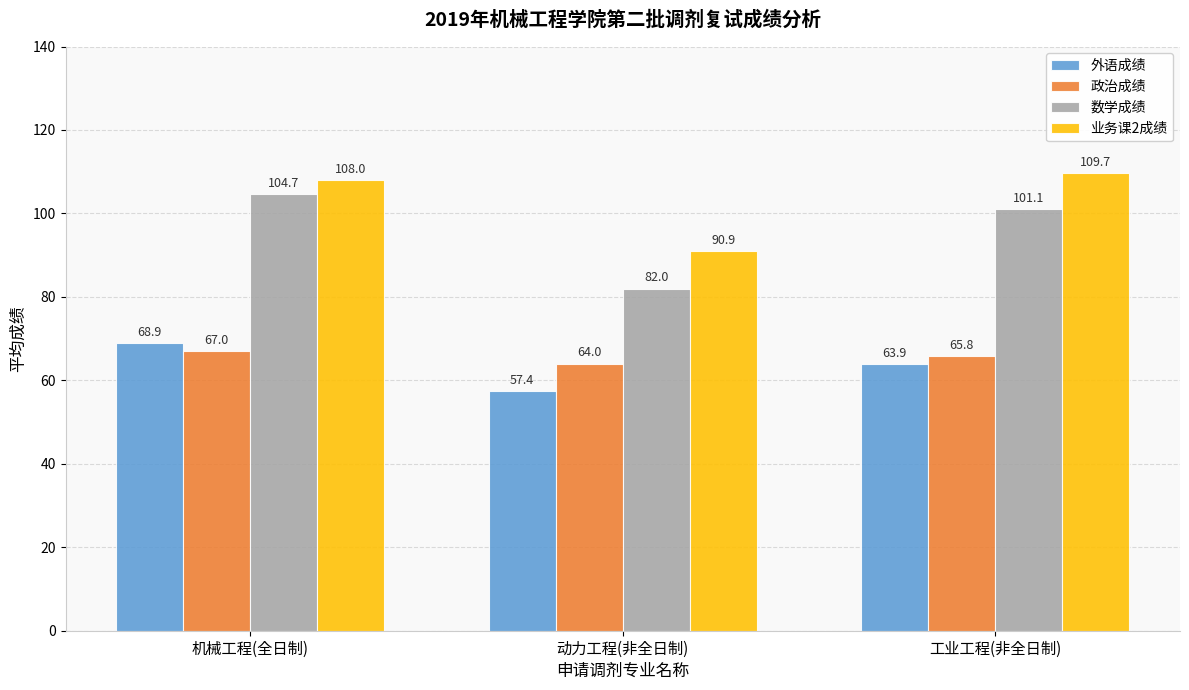

What is the highest value of the 业务课2成绩 series?

109.7